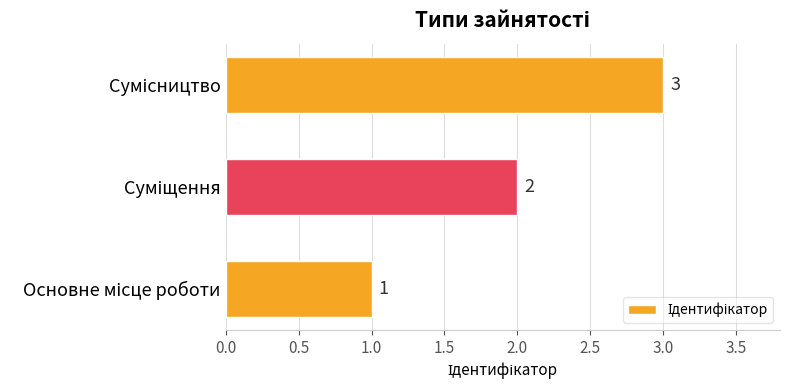

Does the chart contain stacked bars?

No